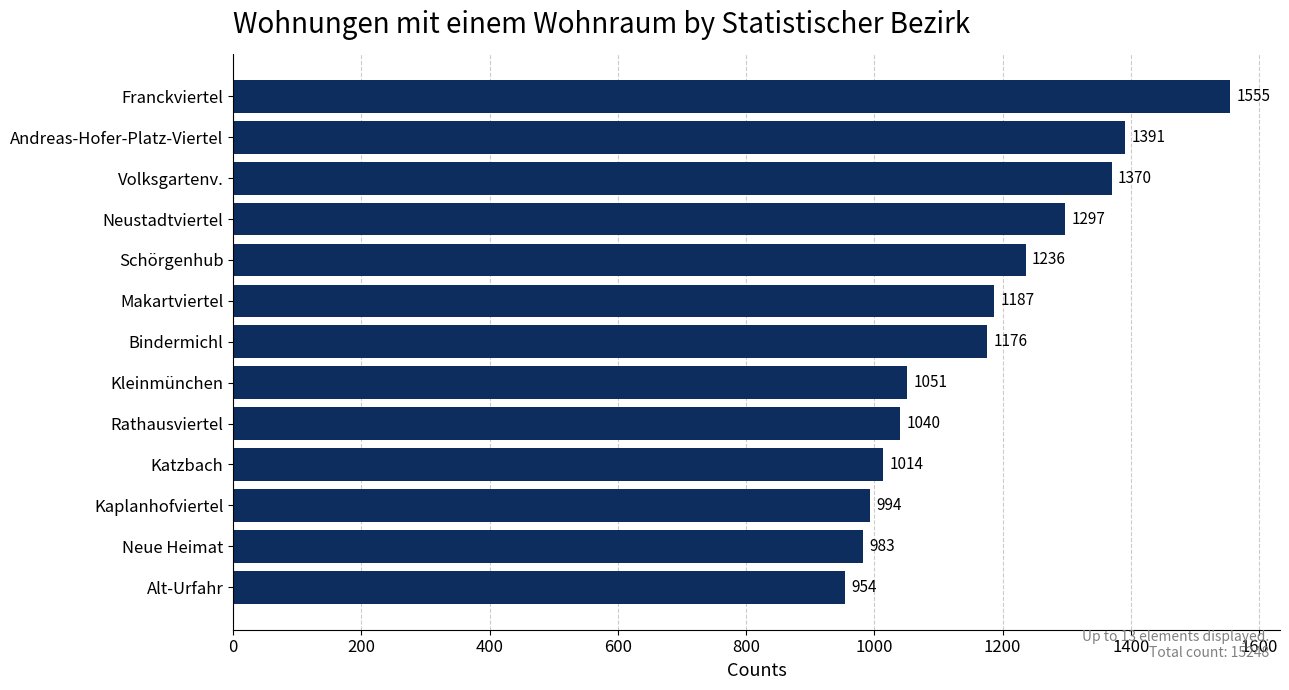

The value at Katzbach is 1014. True or false?

True